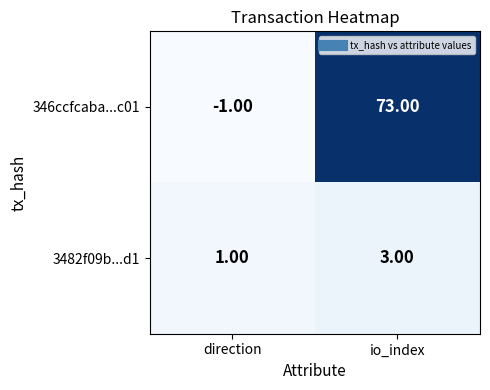

List the series in order of their peak value, lowest first.

3482f09b...d1, 346ccfcaba...c01